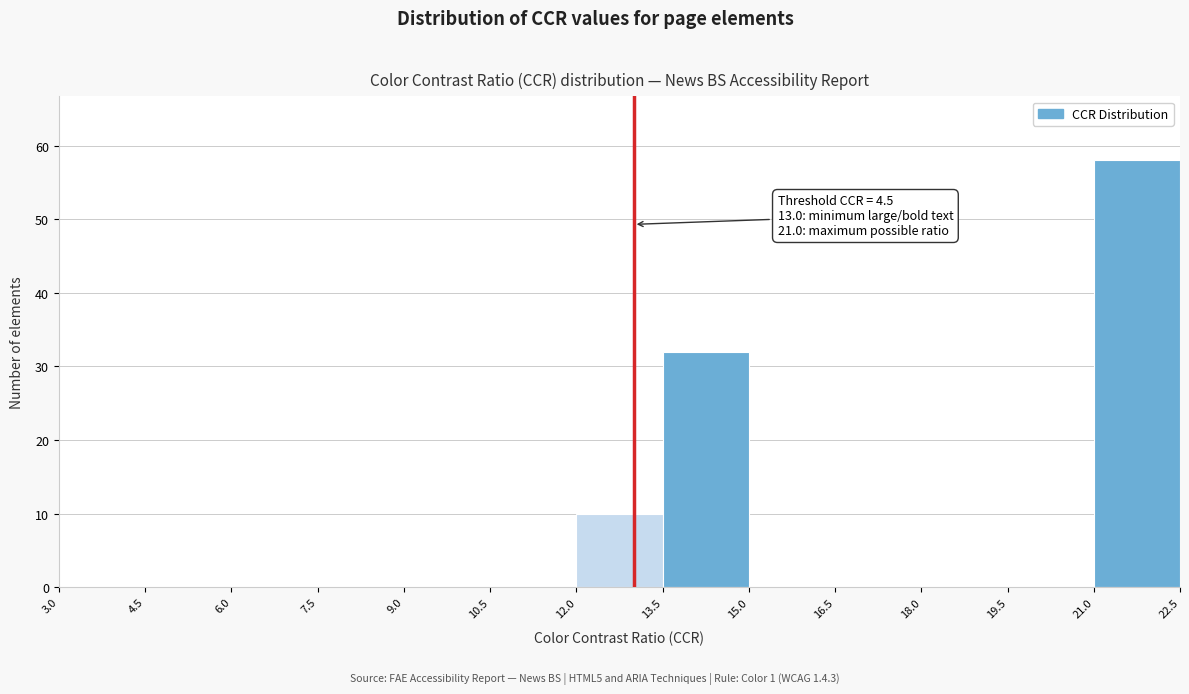

Which range on the x-axis has the tallest bar?

21.0 to 22.5